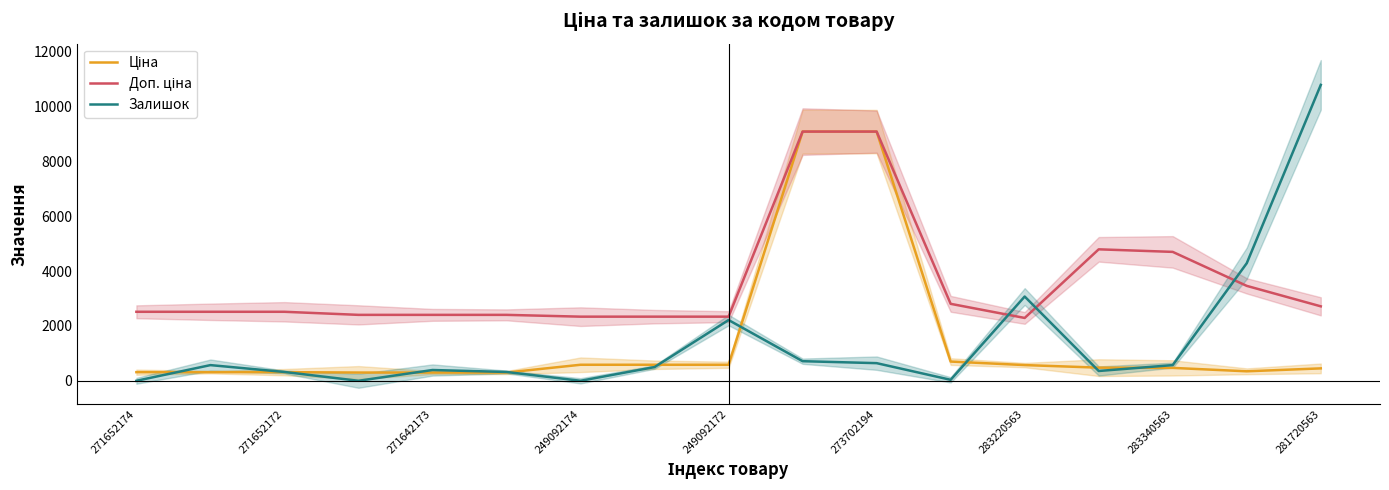

True or false: Ціна and Залишок cross at least once.

True